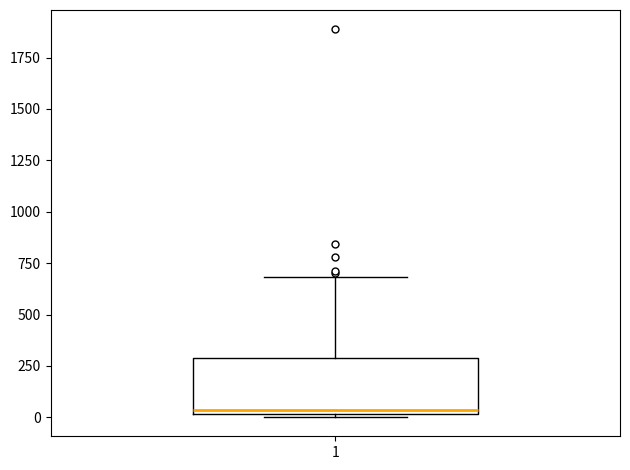

Read this box plot against the y-axis: the position of the median line, the range covered by the box, and the ends of both whiskers. The values are not printed on the chart, so give them approximately, as read against the axis.

median 50, box 0 to 300, whiskers 0 to 700